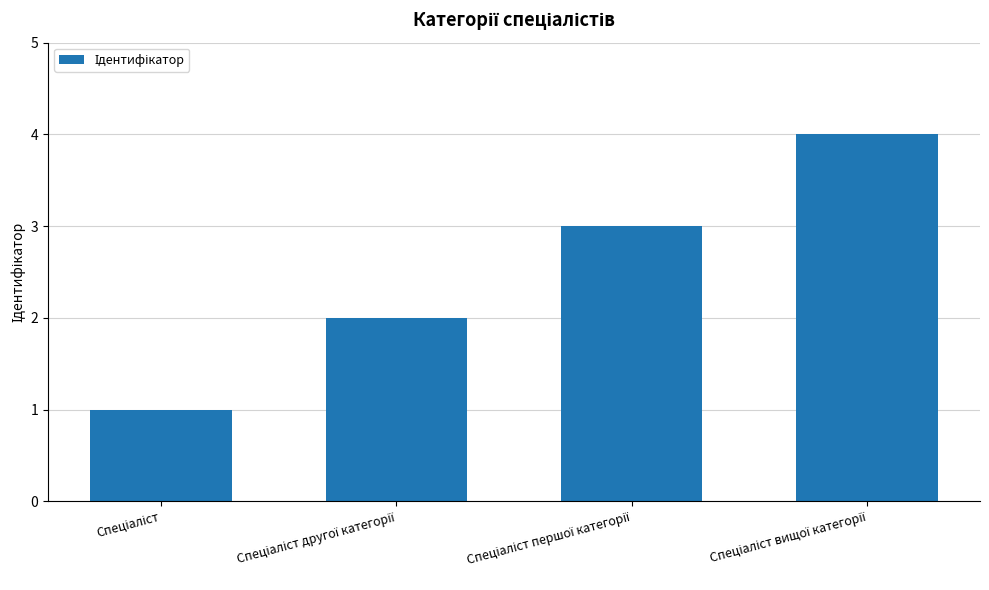

What is the greatest value displayed?

4